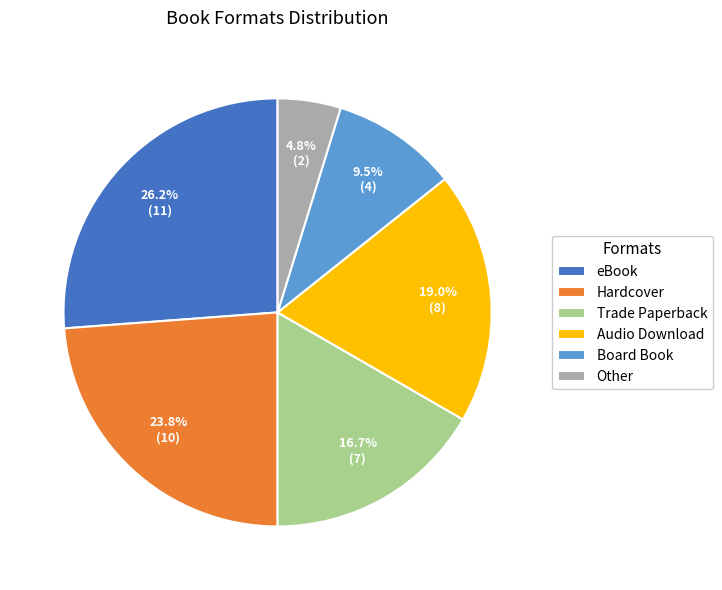

Is there a majority slice in this chart?

No